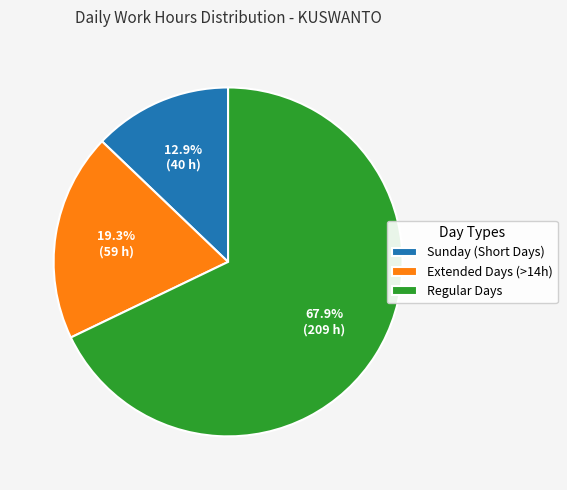

Which slice represents more than half of the pie?

Regular Days